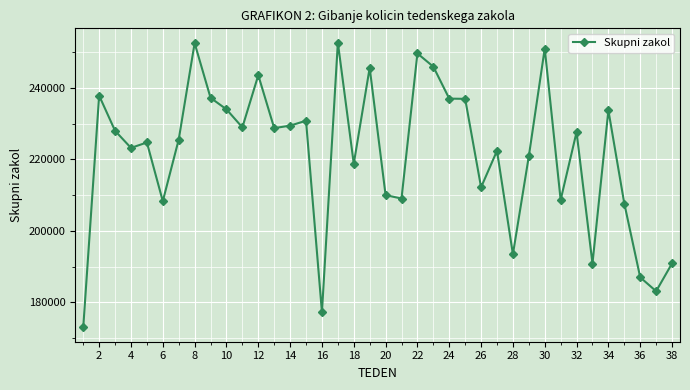

What is the sum of all values?

8417580